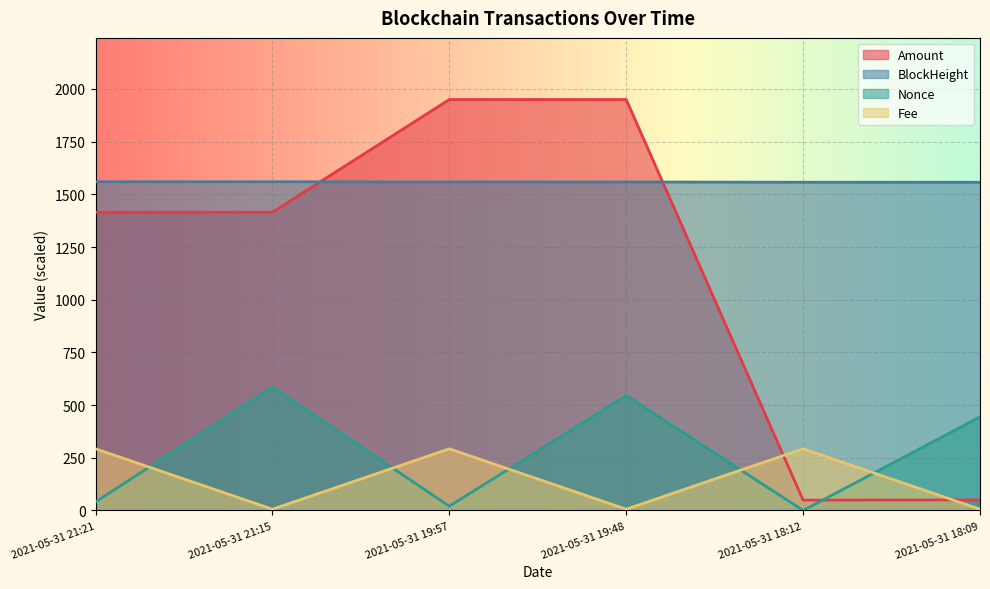

At how many categories does at least one series exceed 309?

6